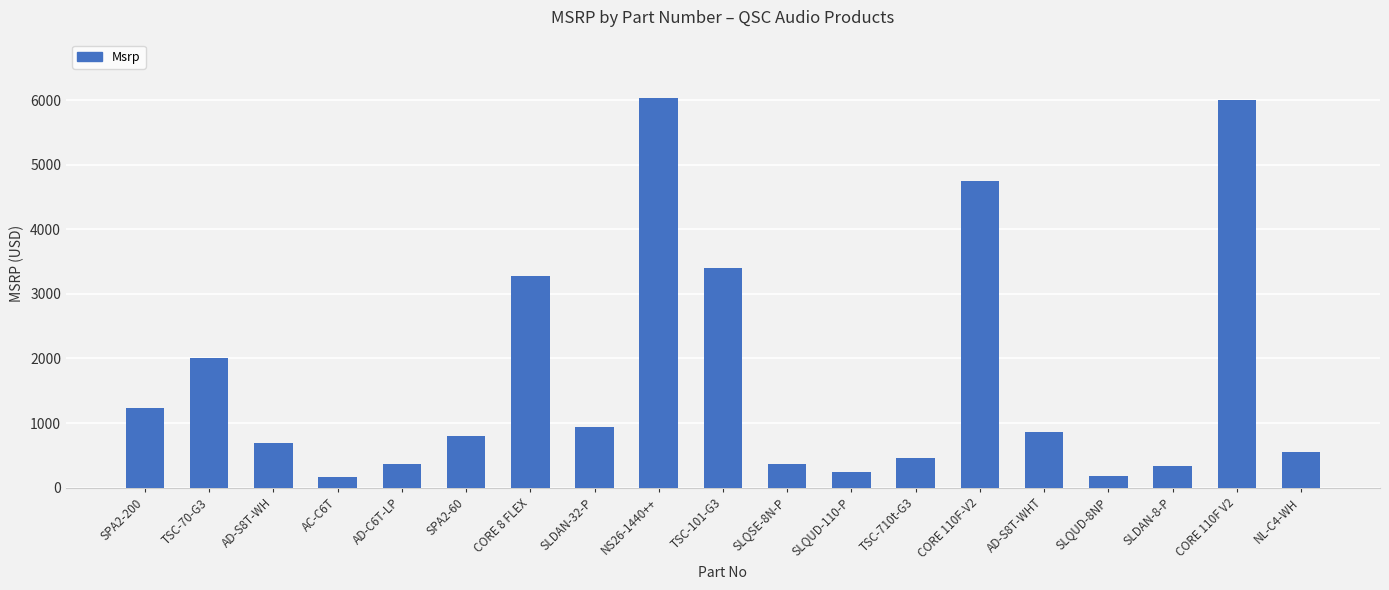

What is the change in value from SPA2-60 to CORE 8 FLEX?

+2486.0